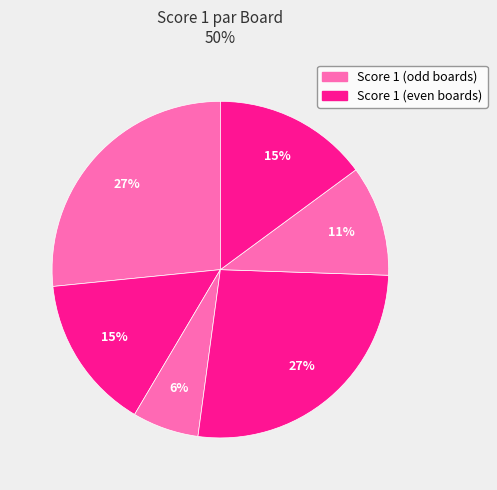

How many segments does this pie chart have?

6